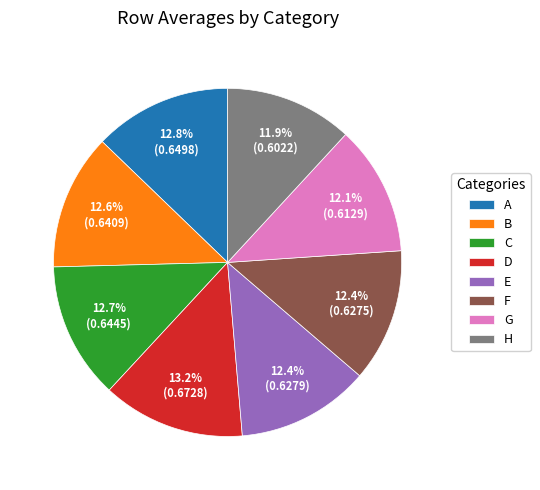

Is there a majority slice in this chart?

No